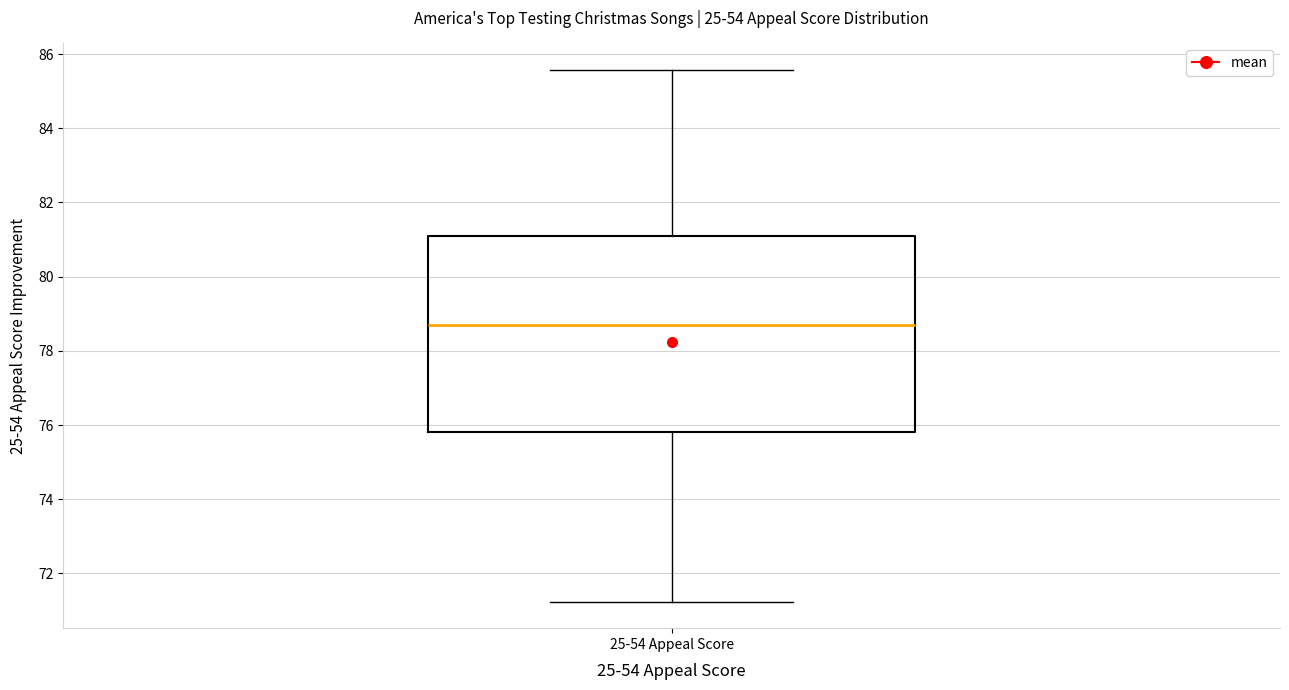

Read this box plot against the y-axis: the position of the median line, the range covered by the box, and the ends of both whiskers. The values are not printed on the chart, so give them approximately, as read against the axis.

median 78.6, box 75.8 to 81.0, whiskers 71.2 to 85.6